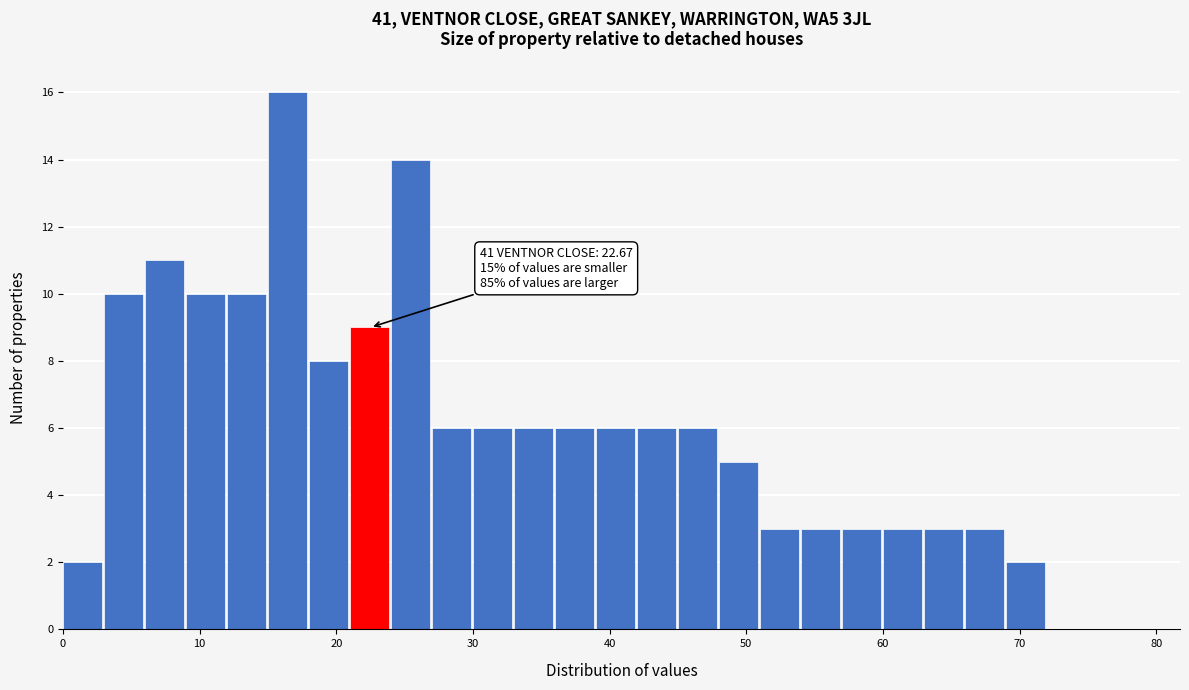

Around what value on the x-axis is the tallest bar? Give the approximate position of its centre, as read against the axis.

16